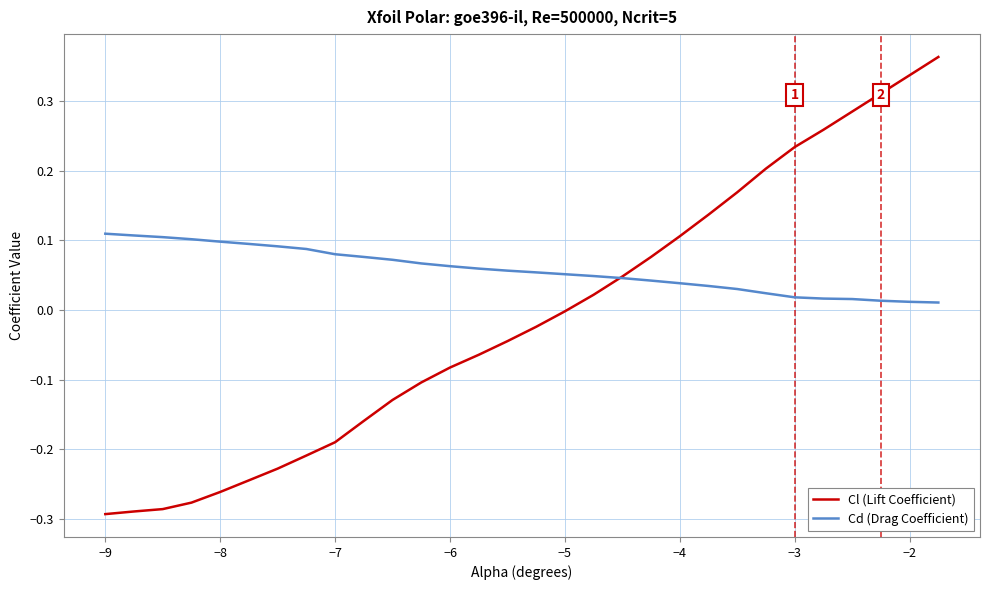

Which series has the largest total across all categories?

Cd (Drag Coefficient)